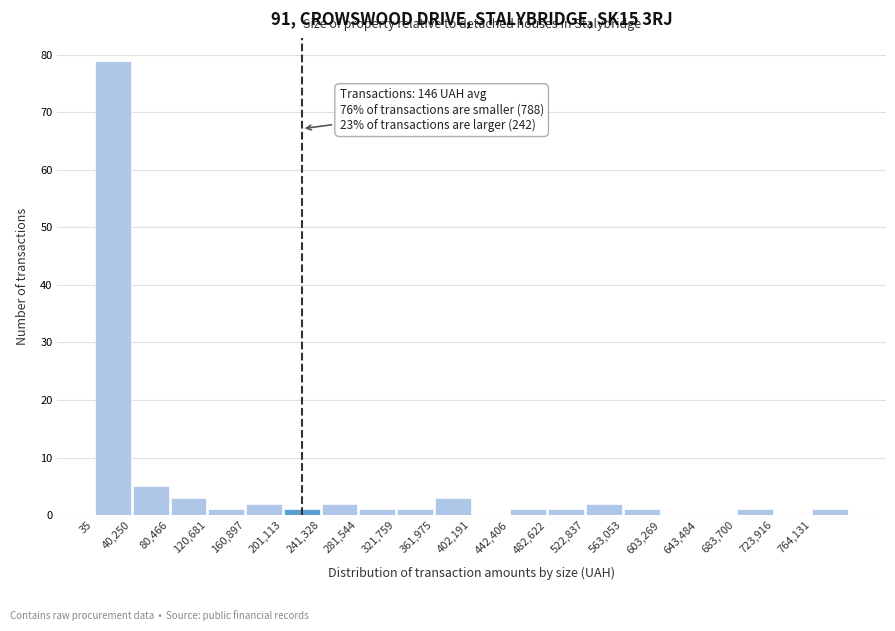

Over which range of the x-axis is the bar tallest?

0 to 40000